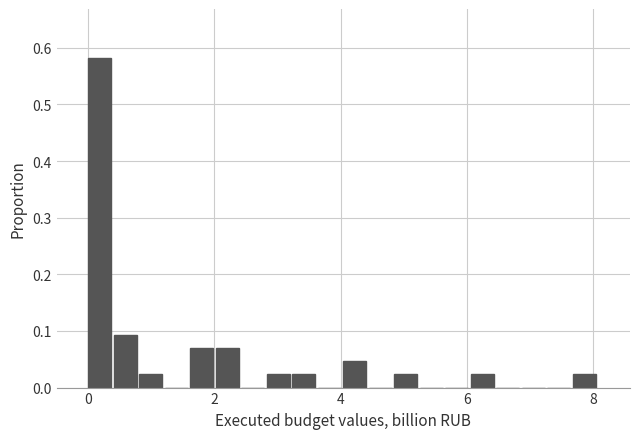

Read against the x-axis, roughly where is the centre of the tallest bar?

0.2